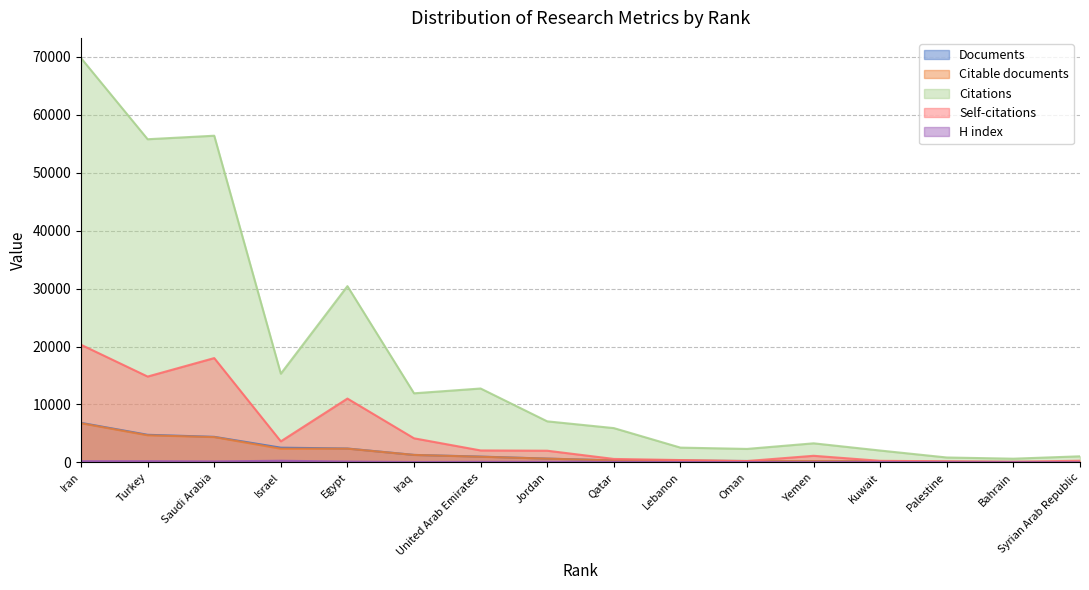

Is it true that Citable documents equals 650 at Jordan?

True